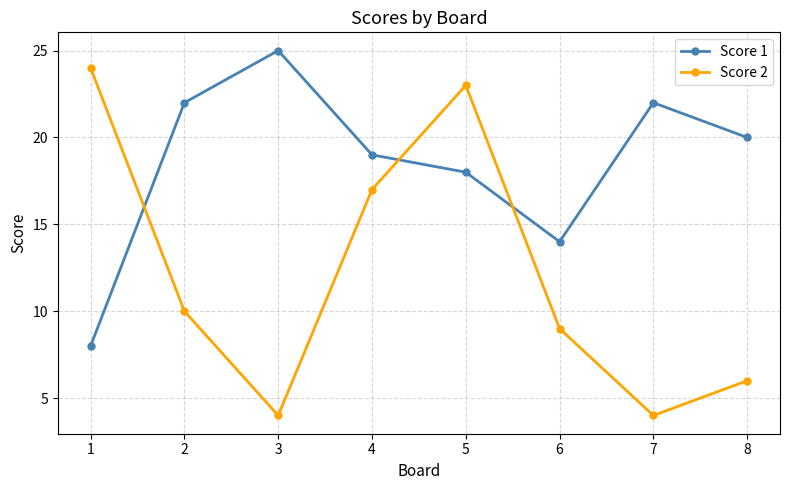

What is the difference between the Score 1 values at 6 and 5?

4